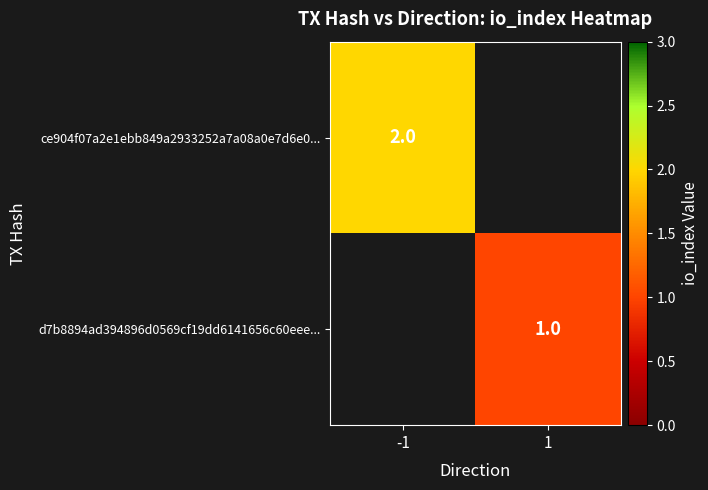

Is it true that ce904f07a2e1ebb849a2933252a7a08a0e7d6e0... equals 3 at -1?

False